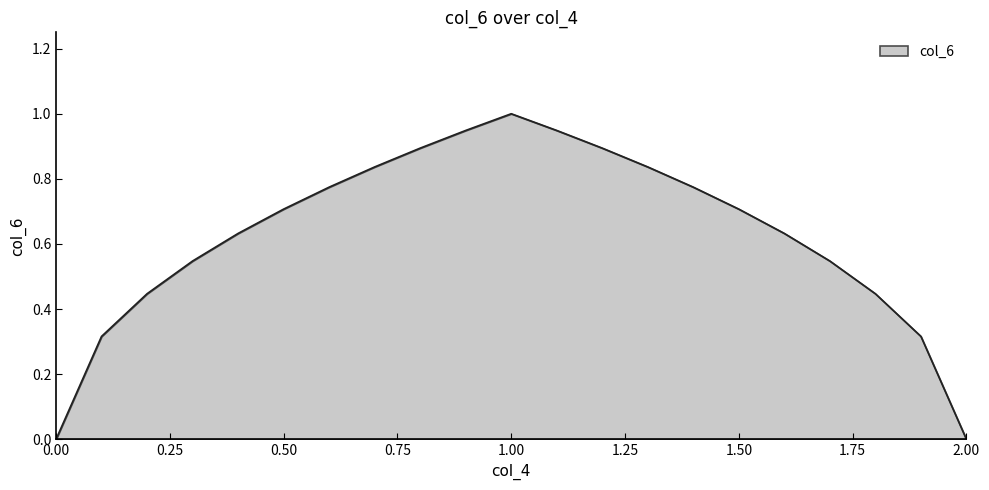

What is the greatest value displayed?

1.0